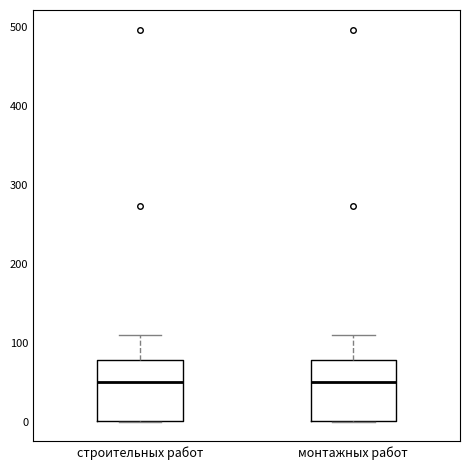

Reading left to right, read every box against the y-axis: the position of its median line, the range the box covers, and the ends of its whiskers. The values are not printed on the chart, so give them approximately, as read against the axis.

строительных работ: median 50, box 0 to 80, whiskers 0 to 110
монтажных работ: median 50, box 0 to 80, whiskers 0 to 110